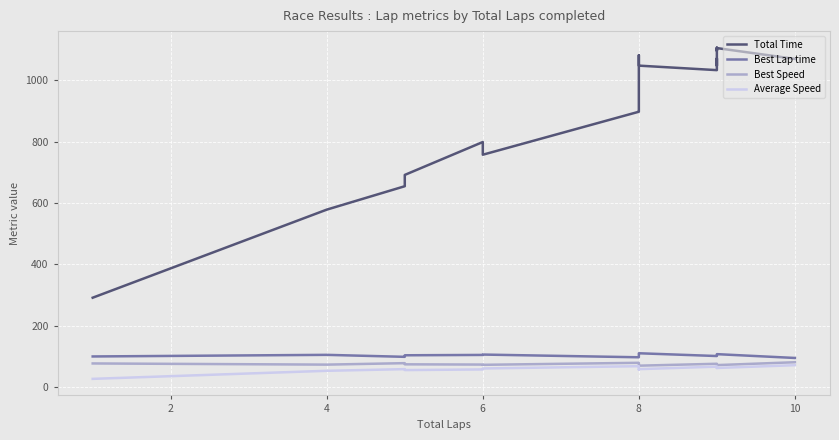

Which series has the largest range (max minus min)?

Total Time